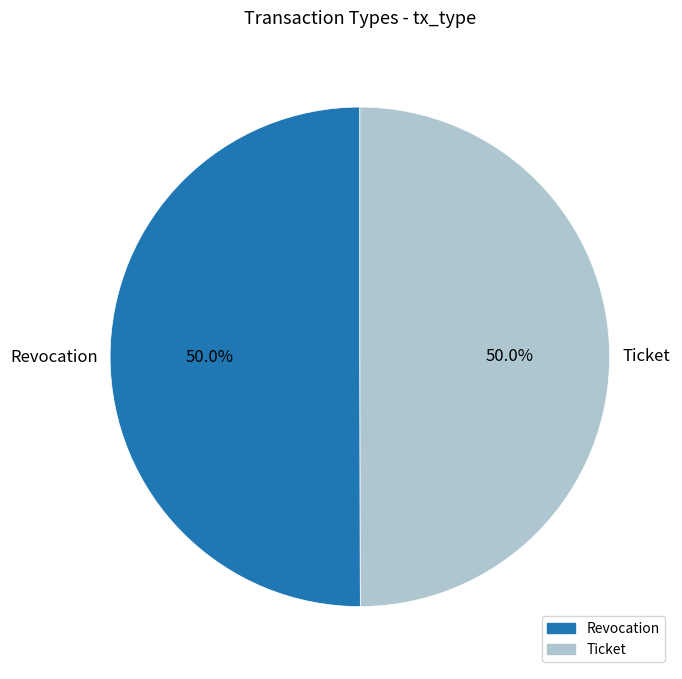

Combined, what portion of the pie is Revocation and Ticket?

100.0%